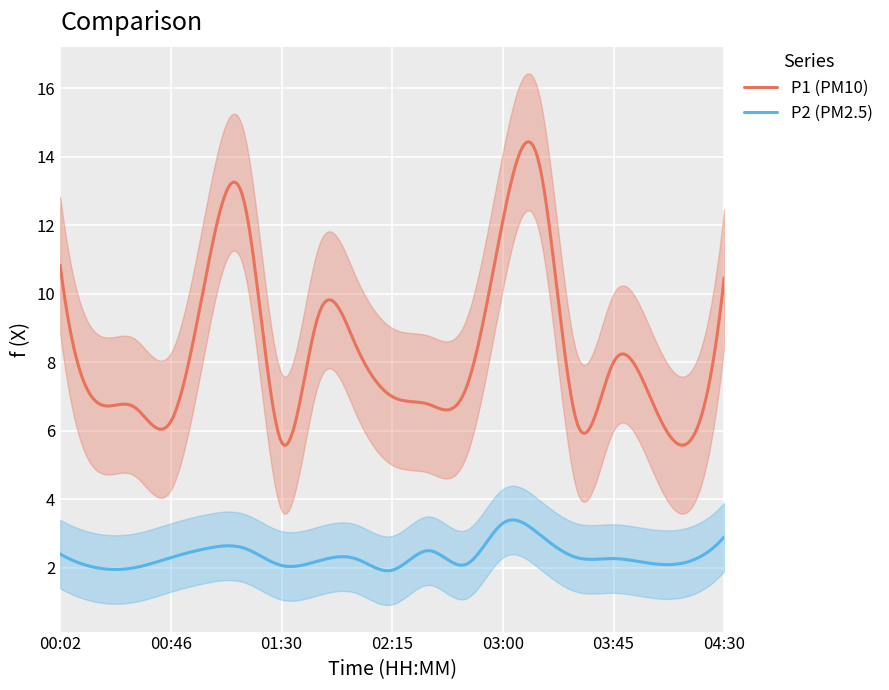

Reading left to right, extract all data points from this chart.

P1: 10.8	6.8	6.7	6.3	10.8	12.6	5.7	9.4	8.5	7.0	6.8	7.2	12.1	13.7	6.3	8.0	7.0	5.6	10.5
P2: 2.4	2.0	2.0	2.3	2.6	2.6	2.1	2.2	2.3	1.9	2.5	2.1	3.3	3.0	2.3	2.3	2.1	2.2	2.9